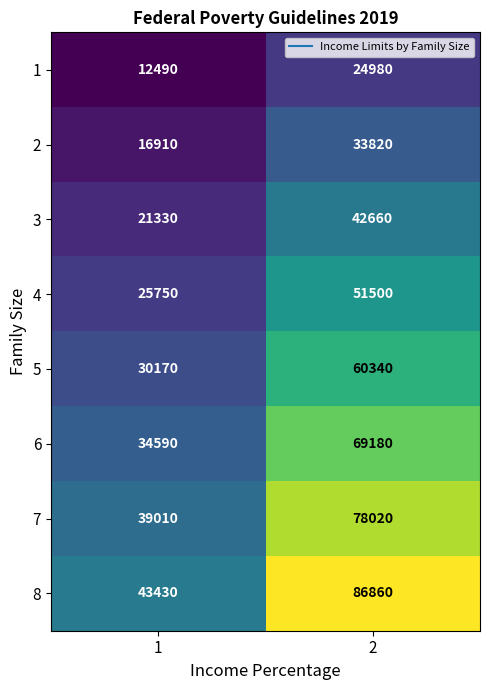

What is the difference between the 2 values at 1 and 2?

16910